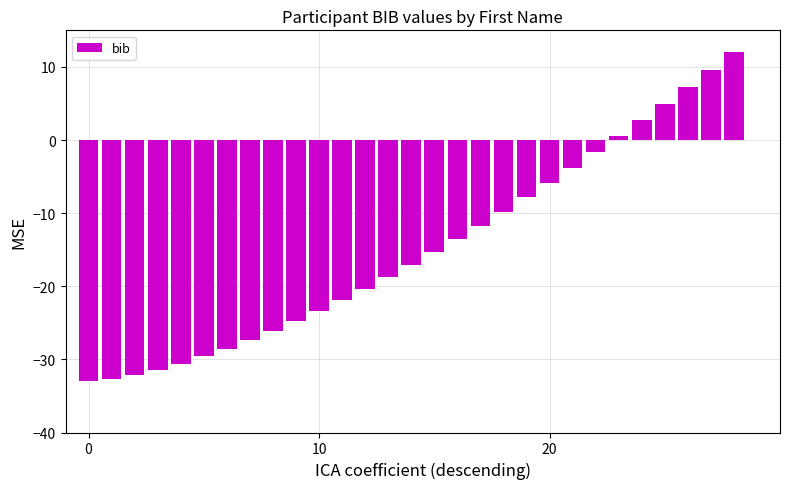

What is the value of the 25th bar from the left?

2.7